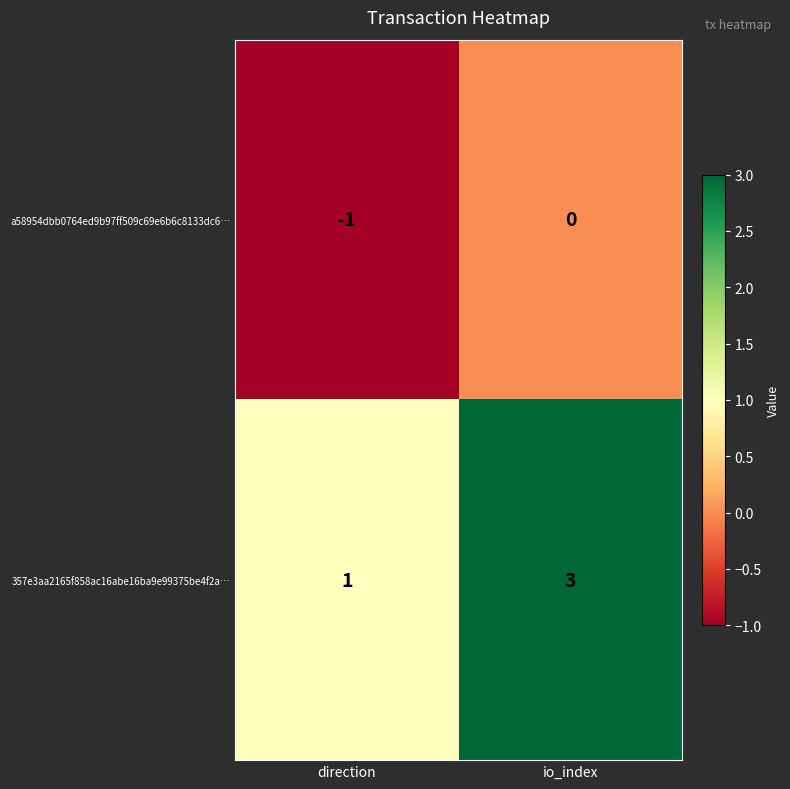

Count the number of data series in this chart.

2